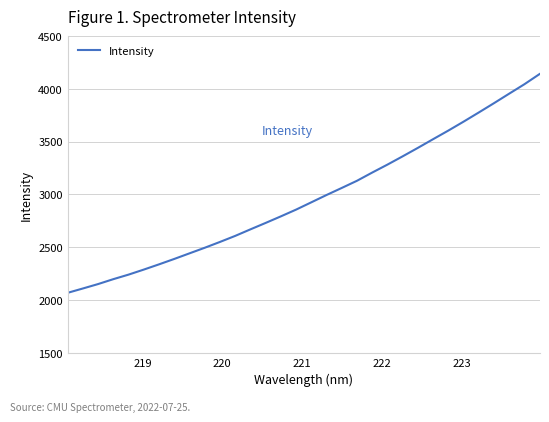

What is the difference between the maximum and minimum values?

2071.3